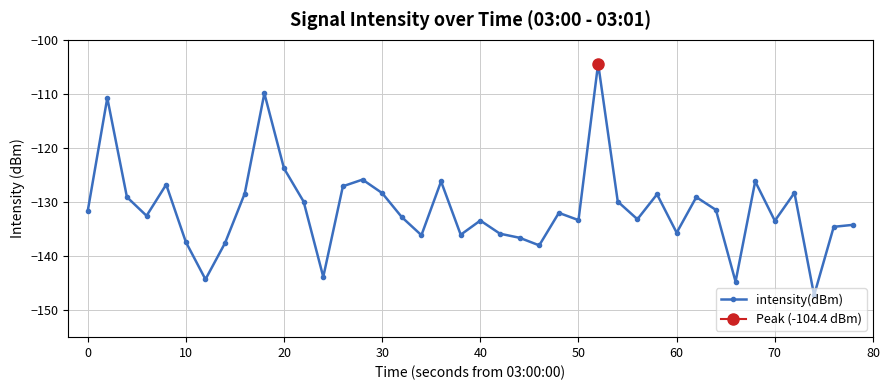

The intensity(dBm) series shows -228.8 at 70. True or false?

False